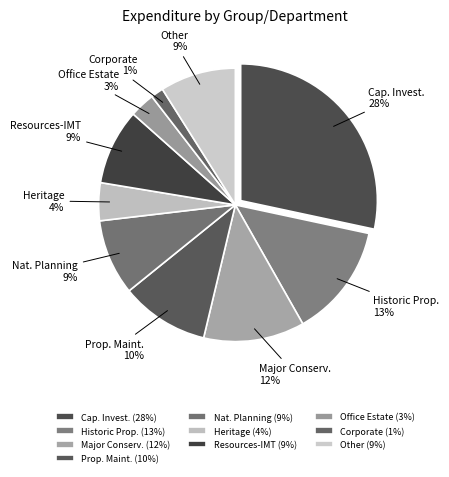

To the nearest percent, what is the difference between the National Collections-Historic Properties and Other slice percentages?

4%